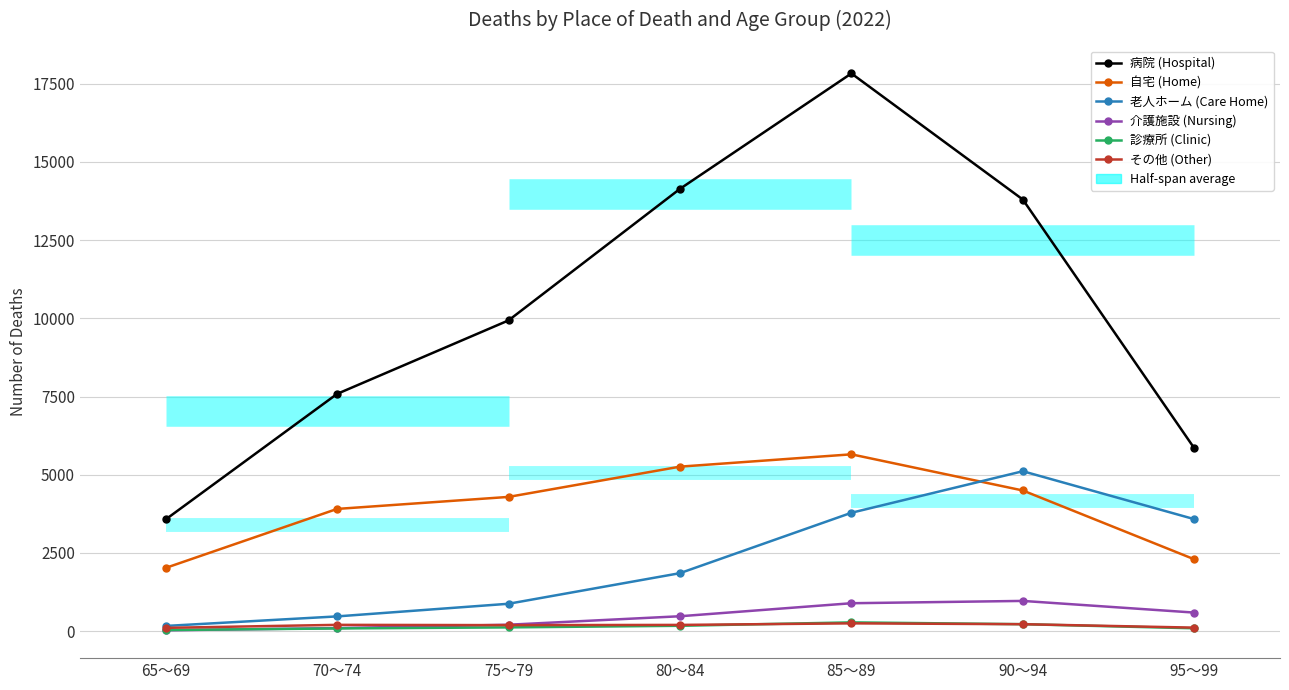

Reading left to right, what are all the values shown in this chart?

病院 (Hospital): 65～69=3571	70～74=7584	75～79=9933	80～84=14137	85～89=17826	90～94=13796	95～99=5848
自宅 (Home): 65～69=2022	70～74=3908	75～79=4292	80～84=5259	85～89=5653	90～94=4497	95～99=2298
老人ホーム (Care Home): 65～69=168	70～74=473	75～79=877	80～84=1855	85～89=3785	90～94=5113	95～99=3581
介護施設 (Nursing): 65～69=29	70～74=99	75～79=207	80～84=478	85～89=894	90～94=968	95～99=595
診療所 (Clinic): 65～69=37	70～74=88	75～79=122	80～84=173	85～89=282	90～94=224	95～99=93
その他 (Other): 65～69=107	70～74=203	75～79=194	80～84=201	85～89=251	90～94=224	95～99=114